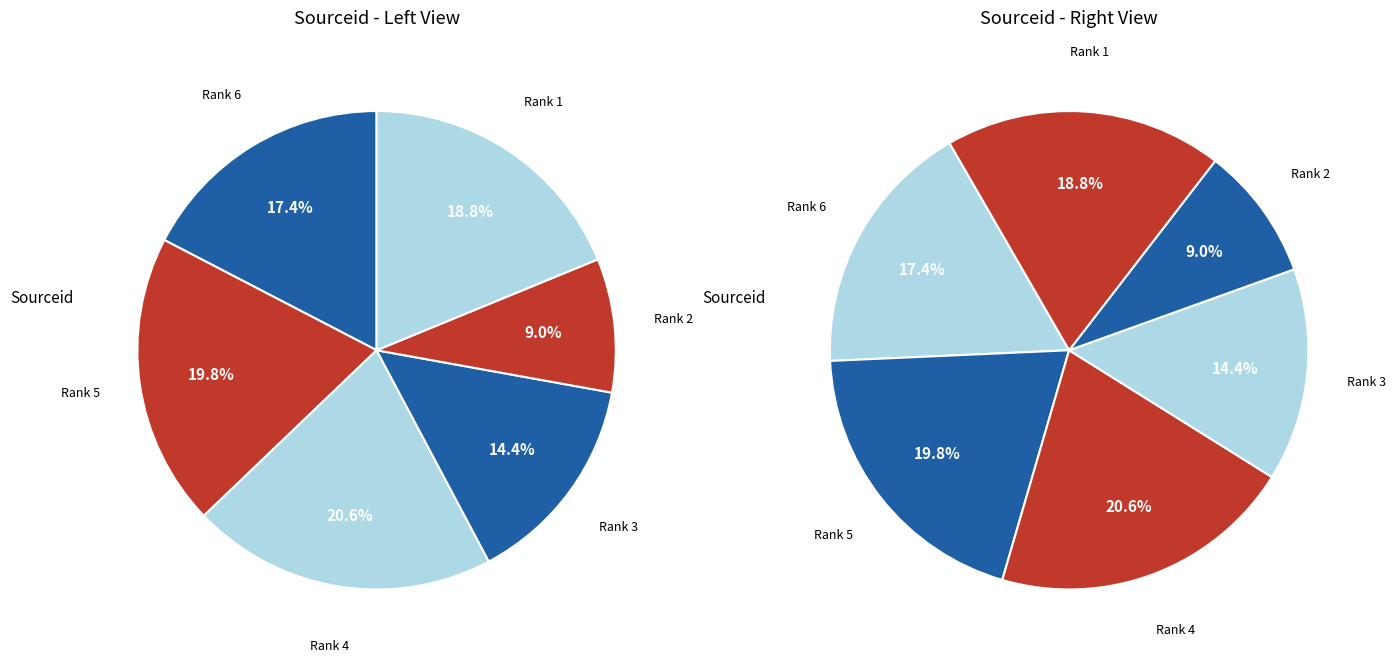

To the nearest percent, what is the difference between the largest and smallest slice percentages?

12%